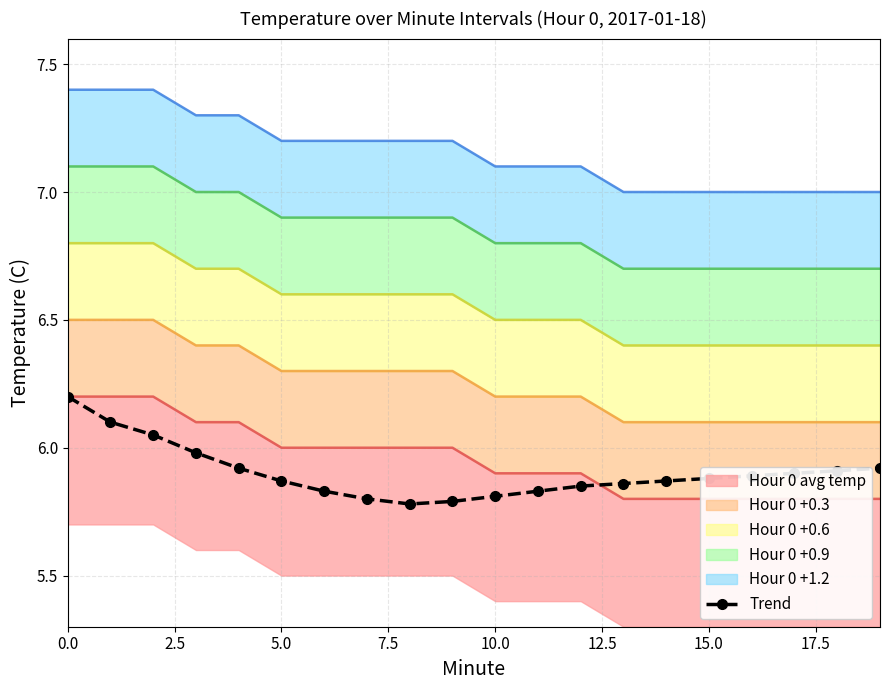

What is the greatest value displayed?

7.4